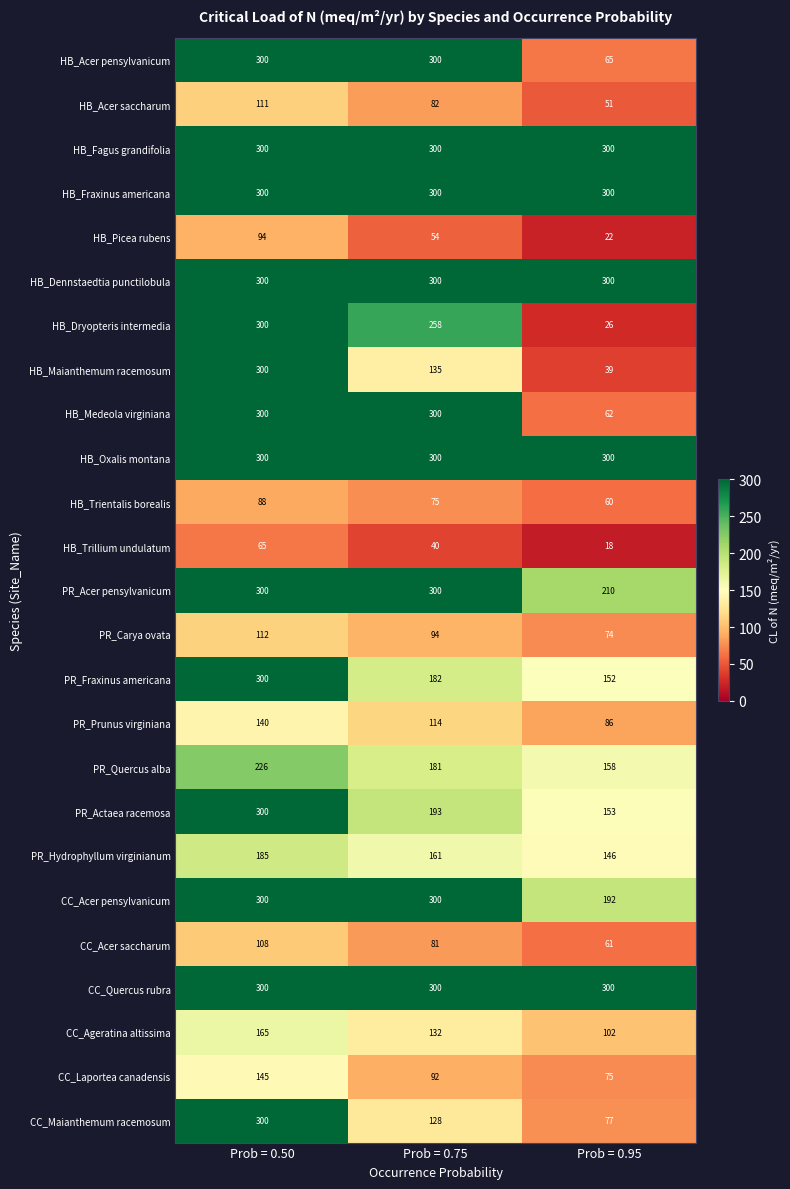

What is the smallest value displayed?

18